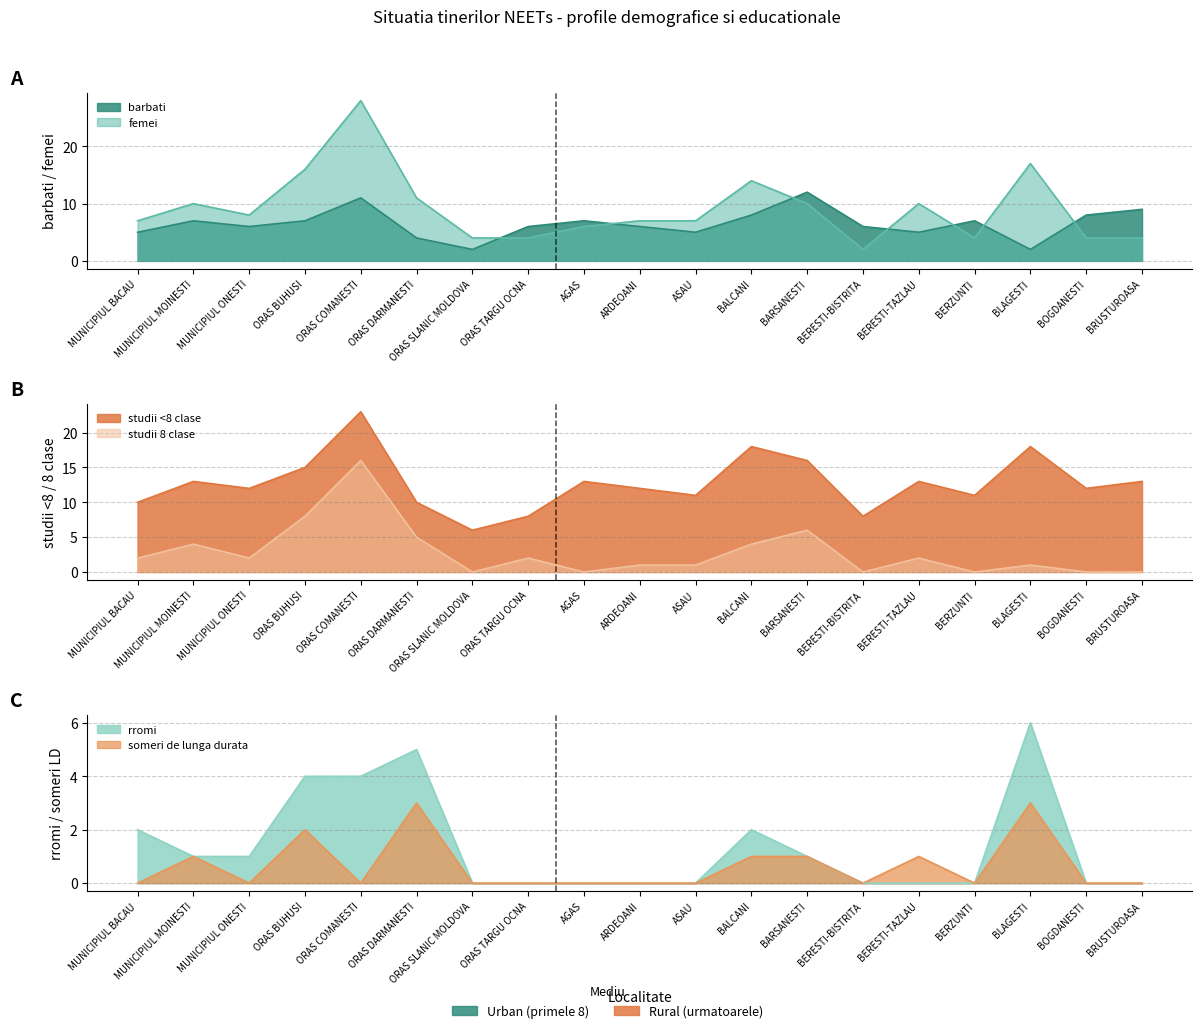

Where do barbati and rromi first cross each other?

ORAS COMANESTI and ORAS DARMANESTI